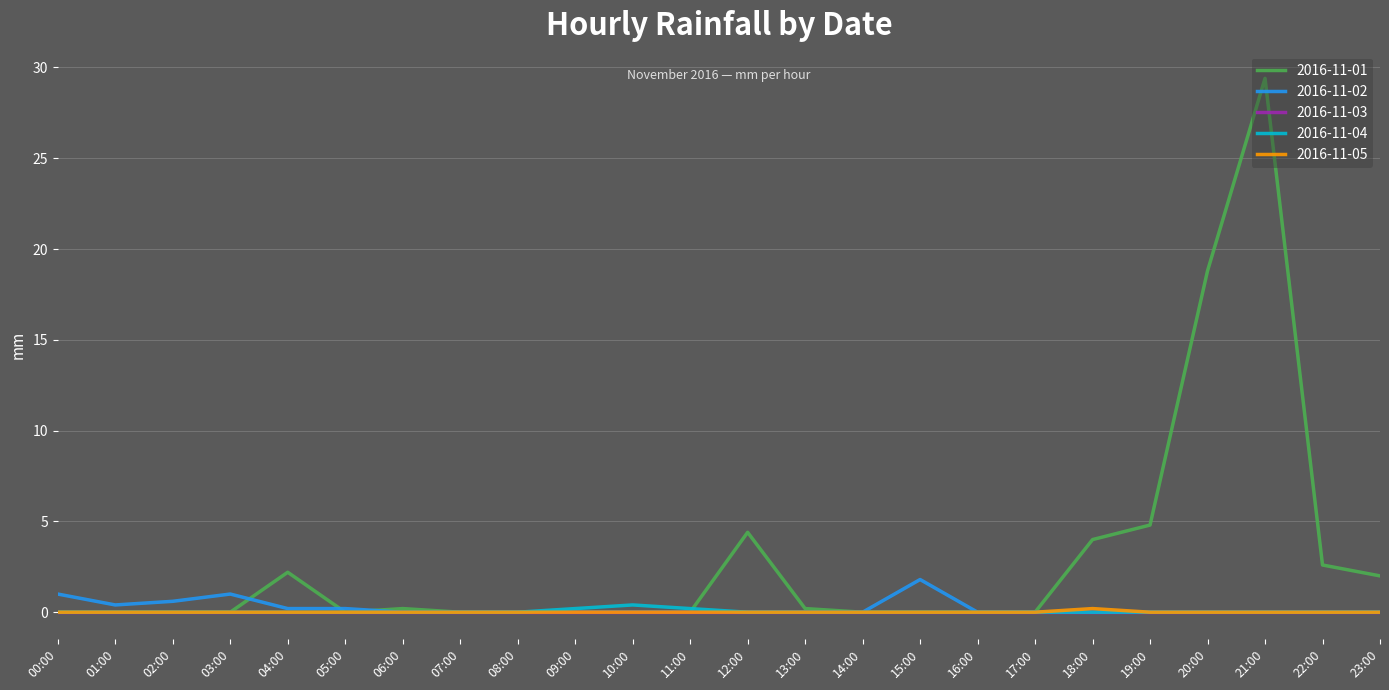

Which series has the widest spread of values?

2016-11-01